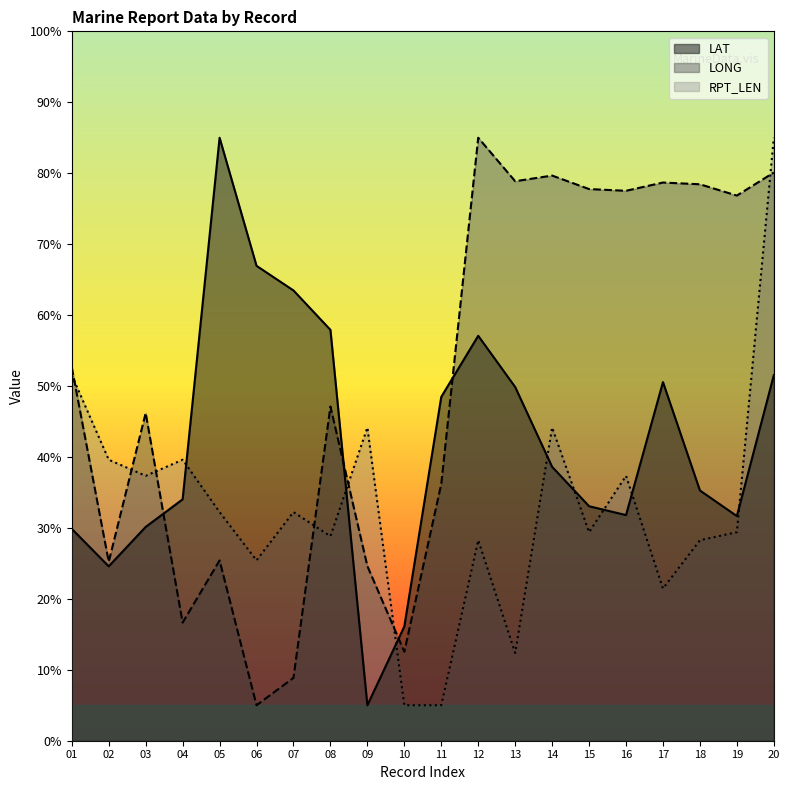

What is the value of the LAT point at the 8th from the left?

57.9